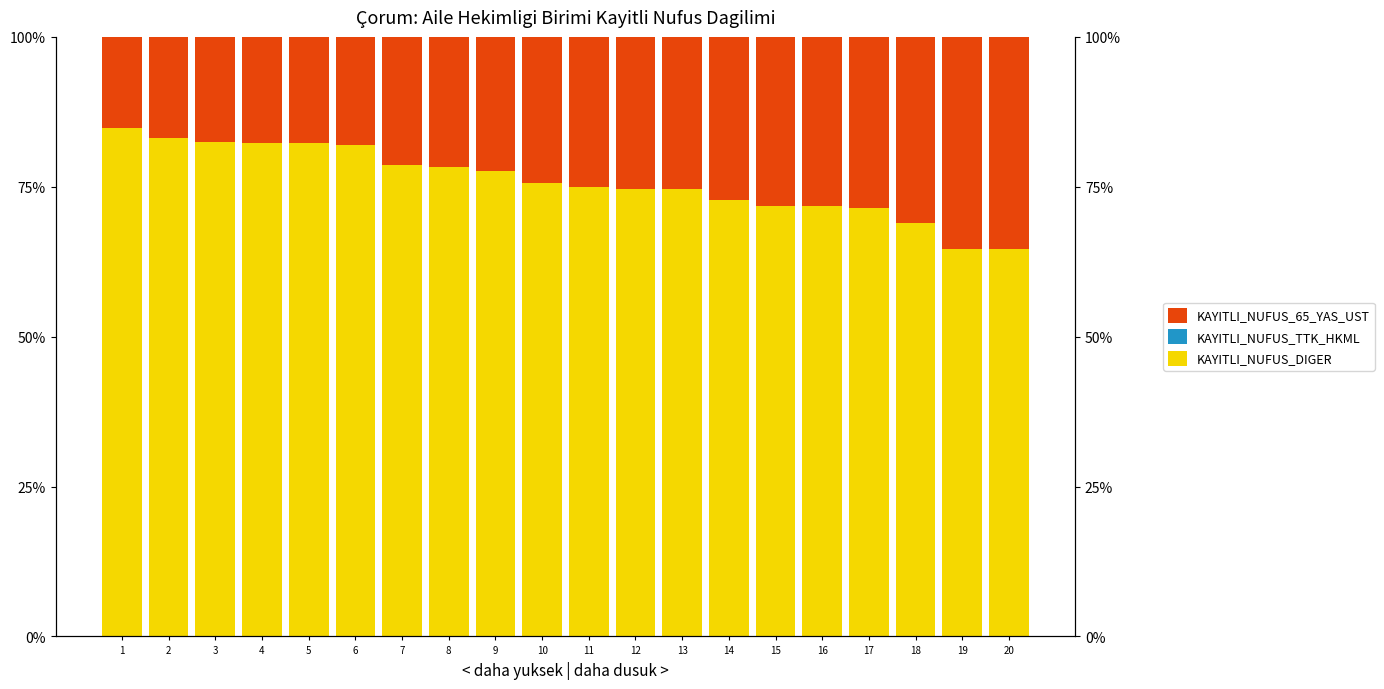

At which label is KAYITLI_NUFUS_65_YAS_UST closest to 0?

1